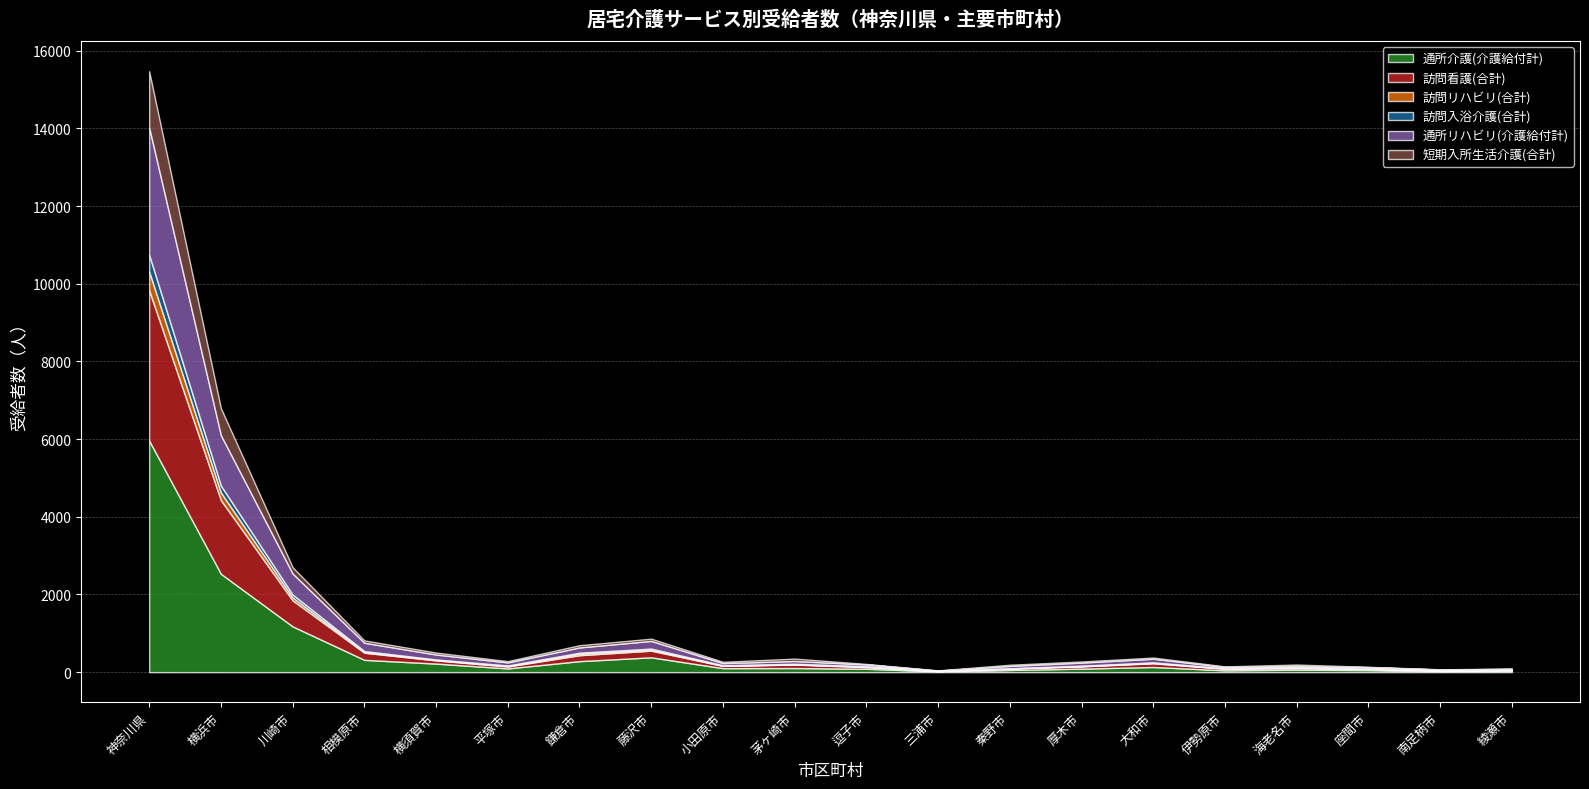

What is the sum of all 通所リハビリ(介護給付計) values?

6444